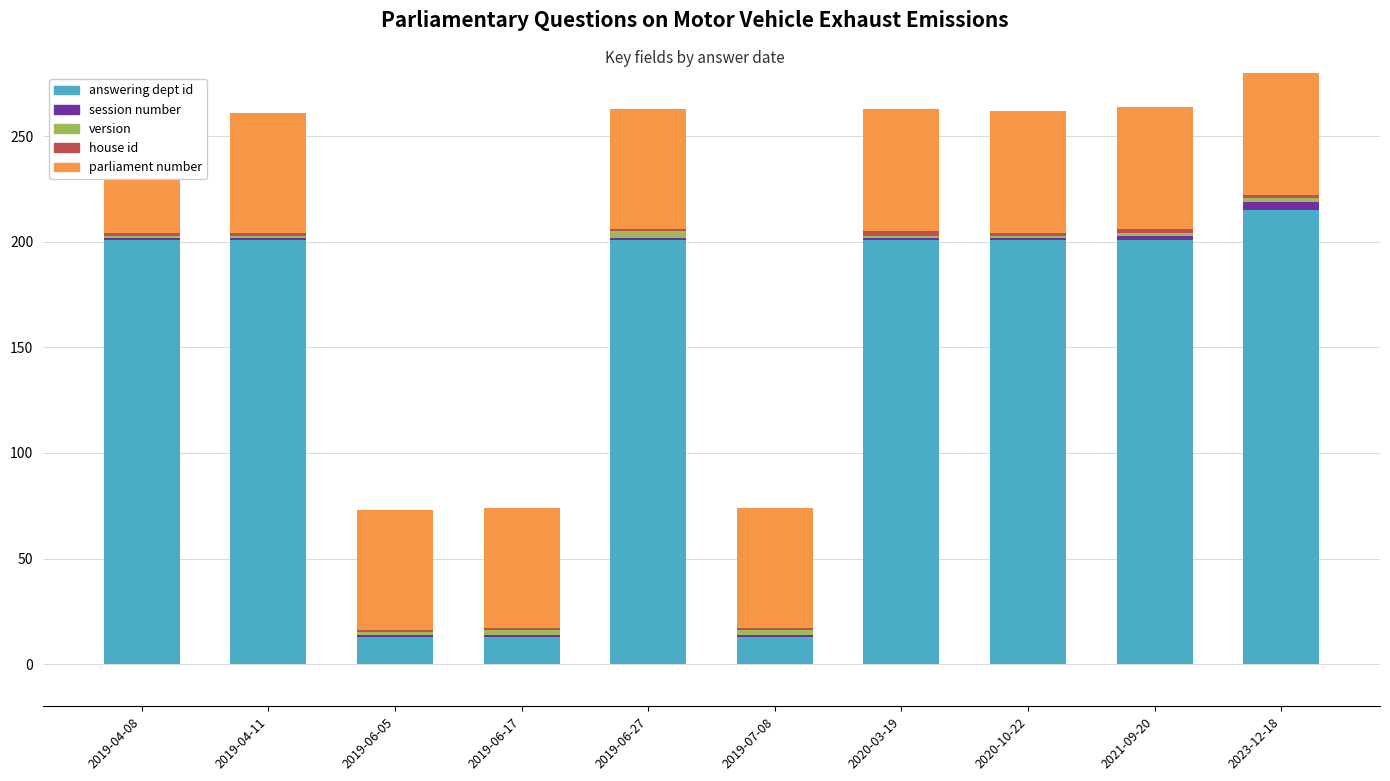

Which series has the widest spread of values?

answering dept id